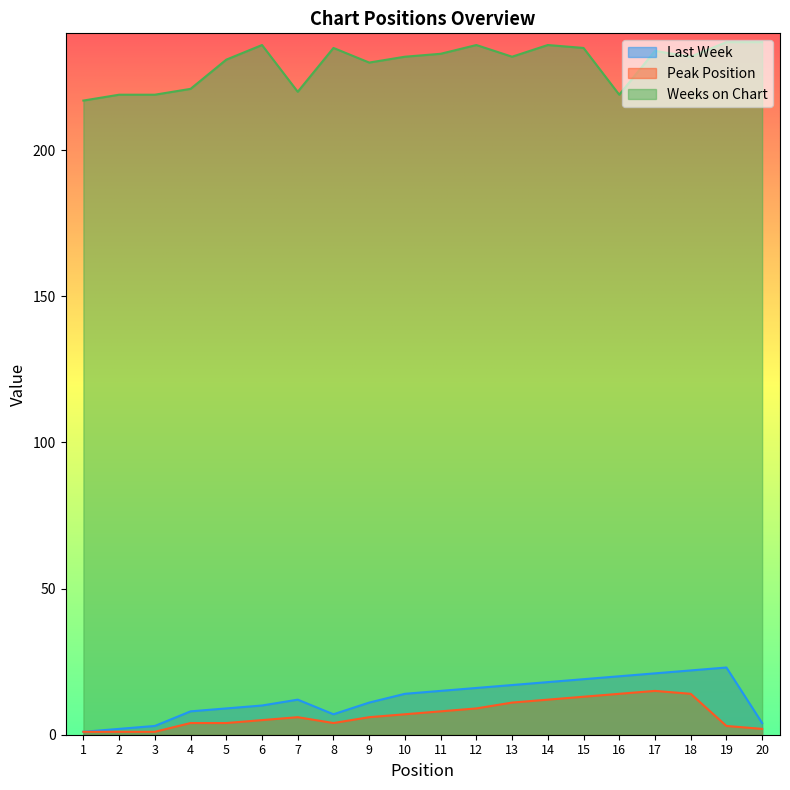

What is the value of the Weeks on Chart point at the 9th from the left?

230